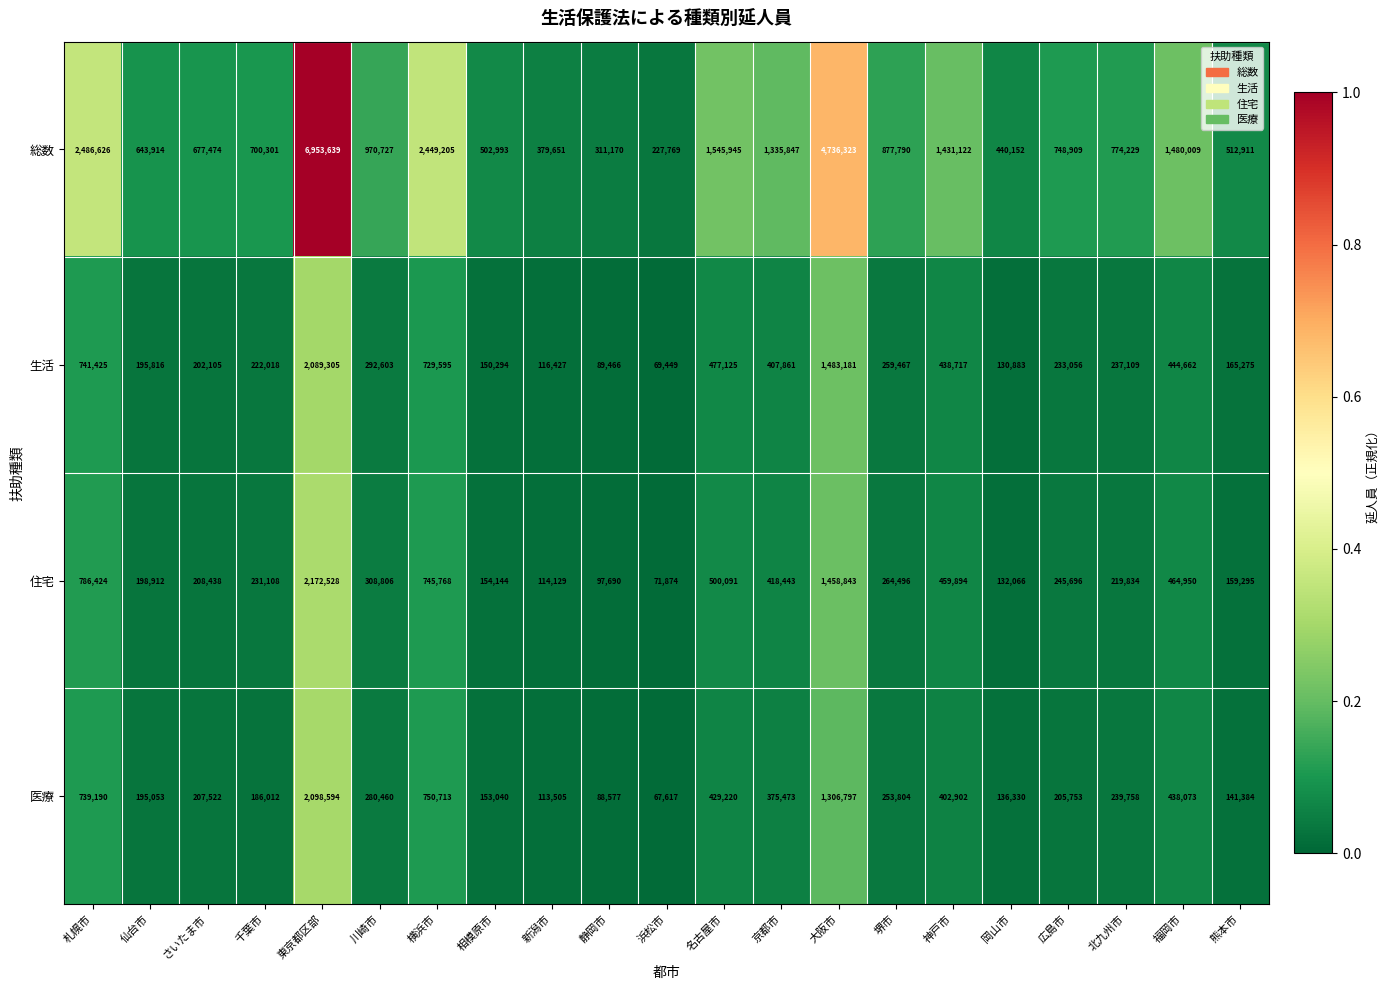

What is the difference between the maximum and second lowest values in the 住宅 series?

2074838